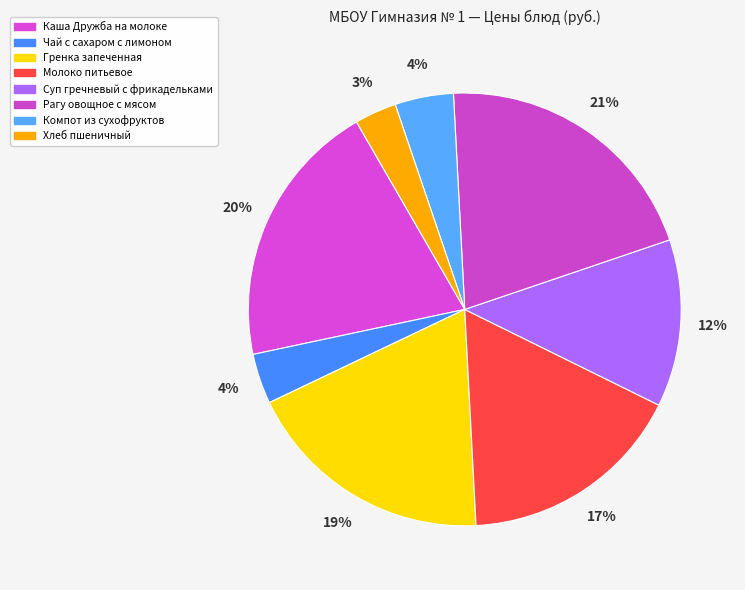

What is the change in value from Молоко питьевое to Компот из сухофруктов?

-20